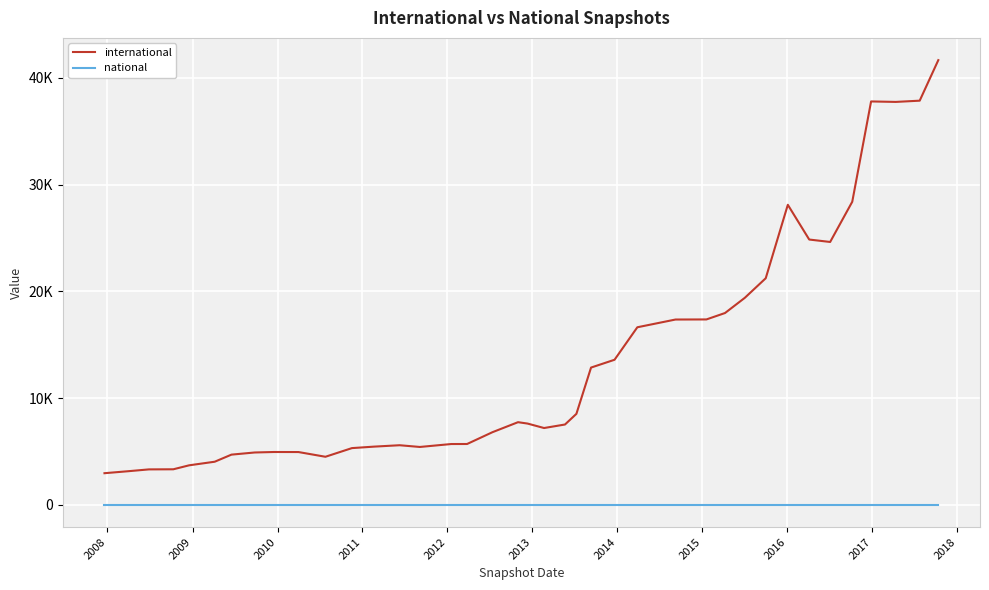

Reading left to right, what are all the values shown in this chart?

international: 2970	3160	3327	3337	3709	4046	4710	4911	4956	4952	4510	5321	5461	5590	5428	5703	5706	6810	7749	7620	7202	7532	8530	12865	13597	16640	17365	17374	17975	19397	21232	28113	24858	24631	28397	37794	37750	37866	41664
national: 0	0	0	0	0	0	0	0	0	0	0	0	0	0	0	0	0	0	0	0	0	0	0	0	0	0	0	0	0	0	0	0	0	0	0	0	0	0	0